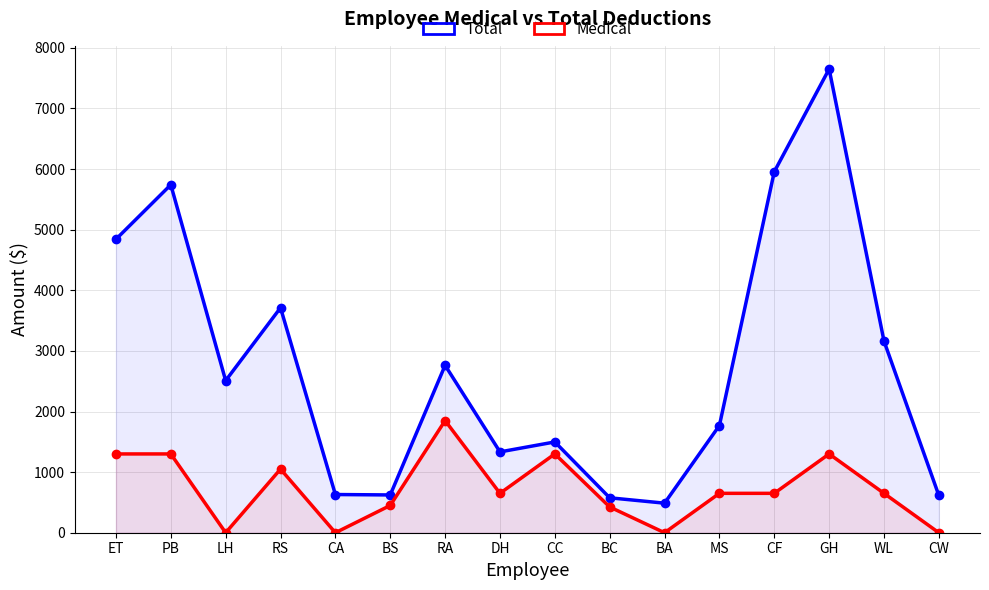

Which series has the largest range (max minus min)?

Total